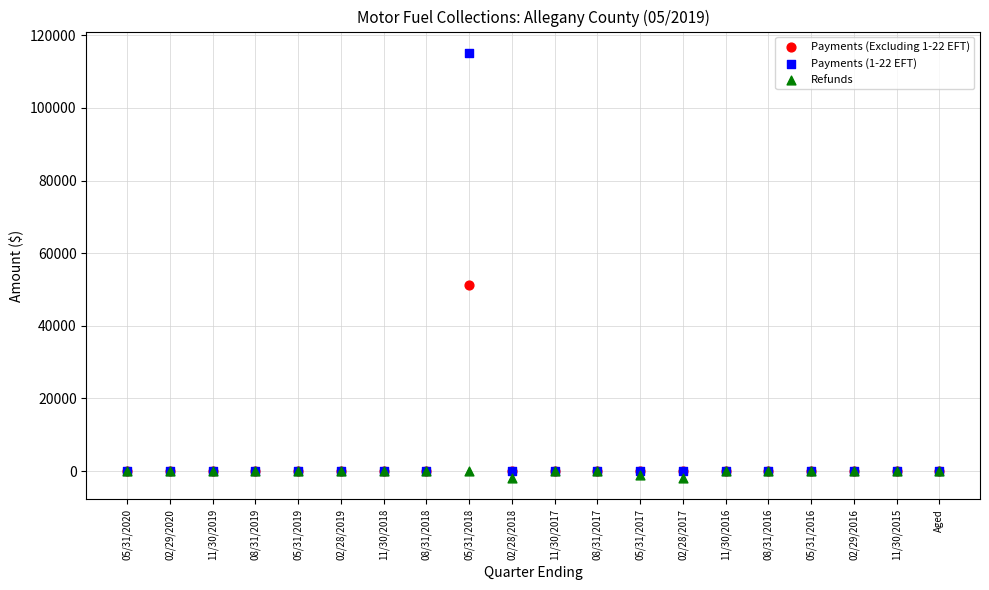

Which series reaches the minimum Y coordinate?

Refunds